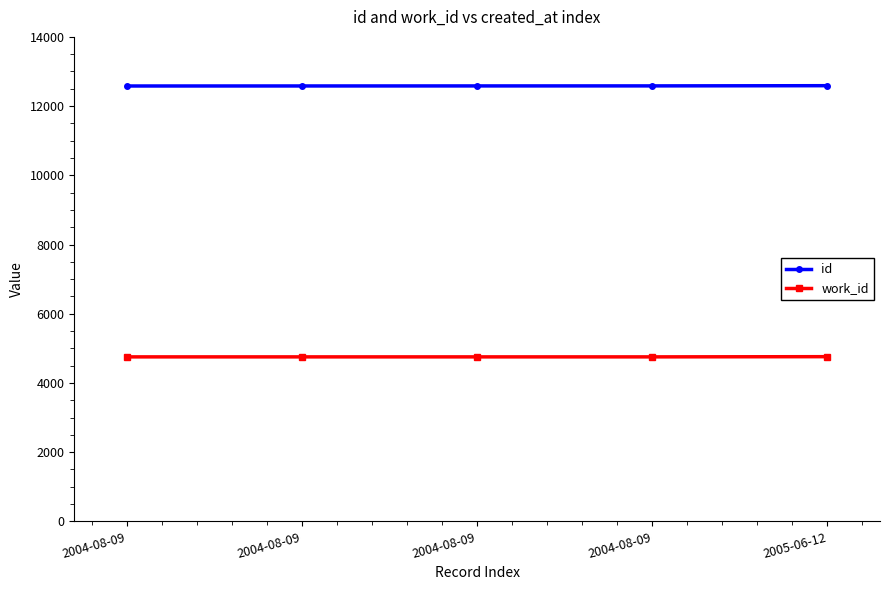

Between 2004-08-09 and 2004-08-09, which is larger?

2004-08-09